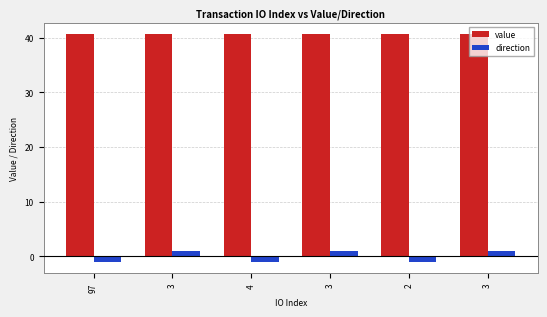

Count the direction values in the range -1 to 1.

6